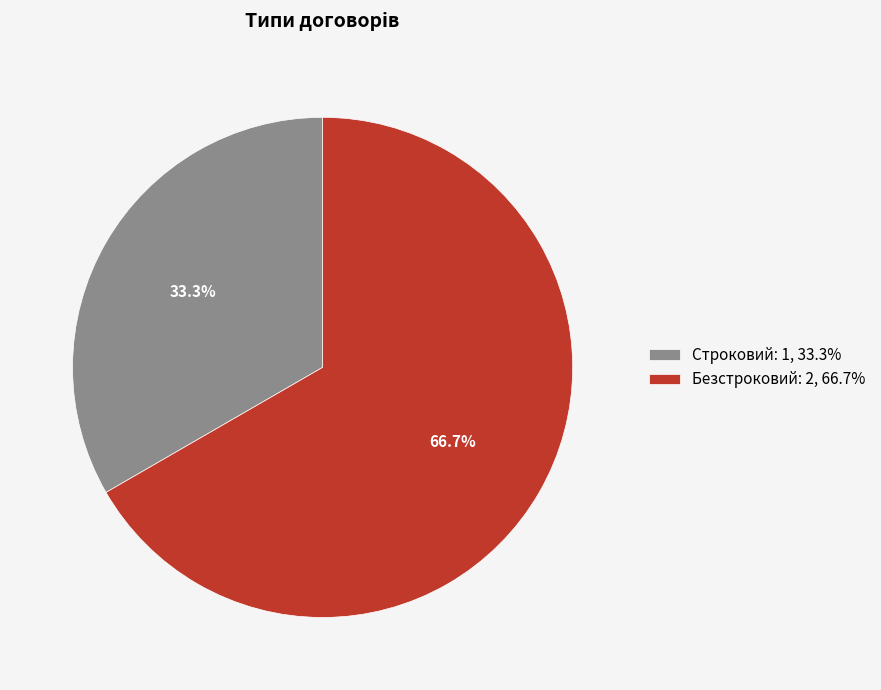

Approximately how many times larger is the value at Безстроковий compared to Строковий?

2.0